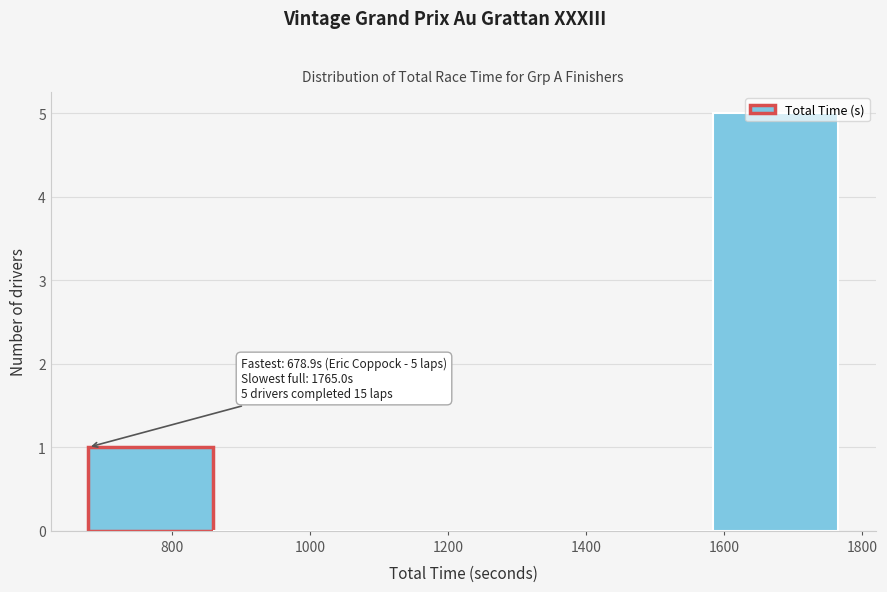

Which range on the x-axis has the tallest bar?

1580 to 1760